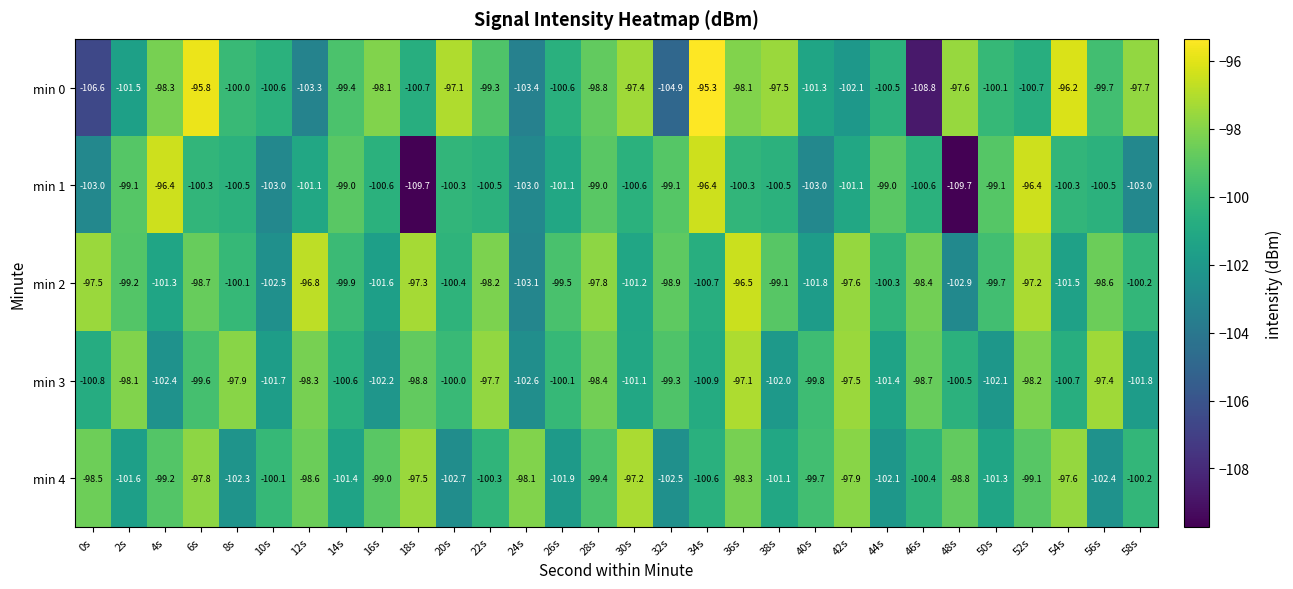

How many data points in min 2 are less than -99?

18